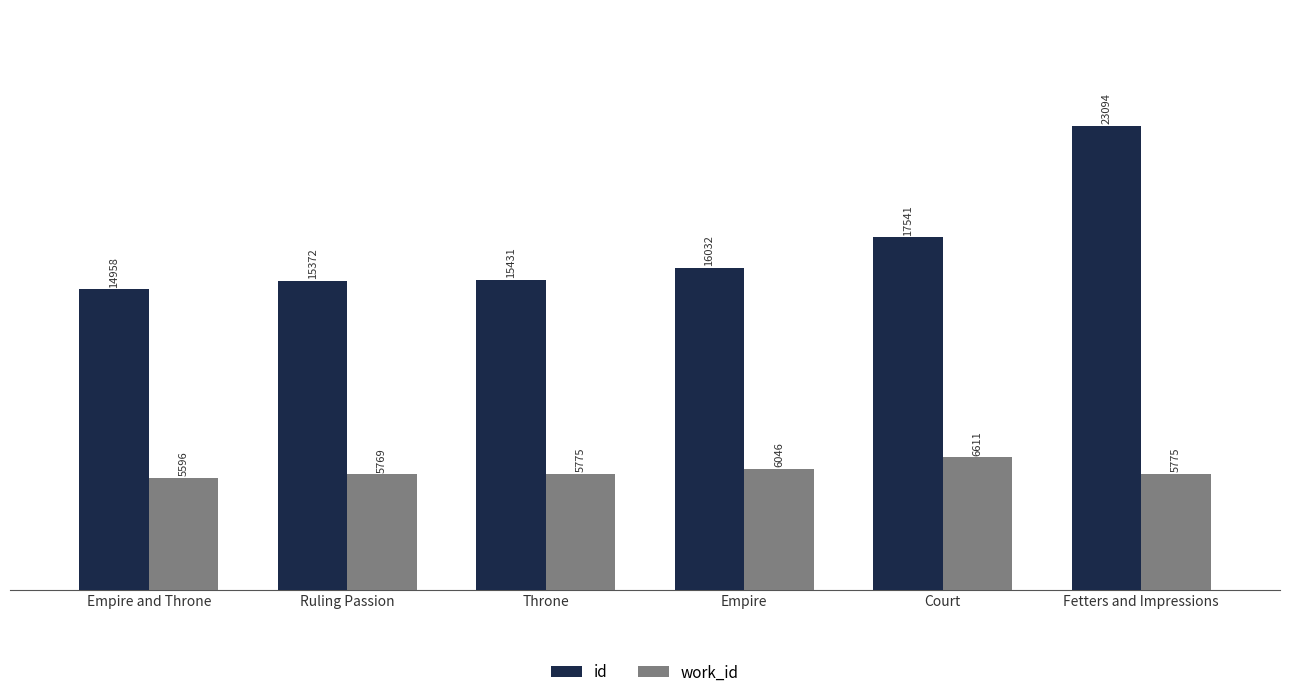

What is the difference between the highest and lowest values at Ruling Passion?

9603